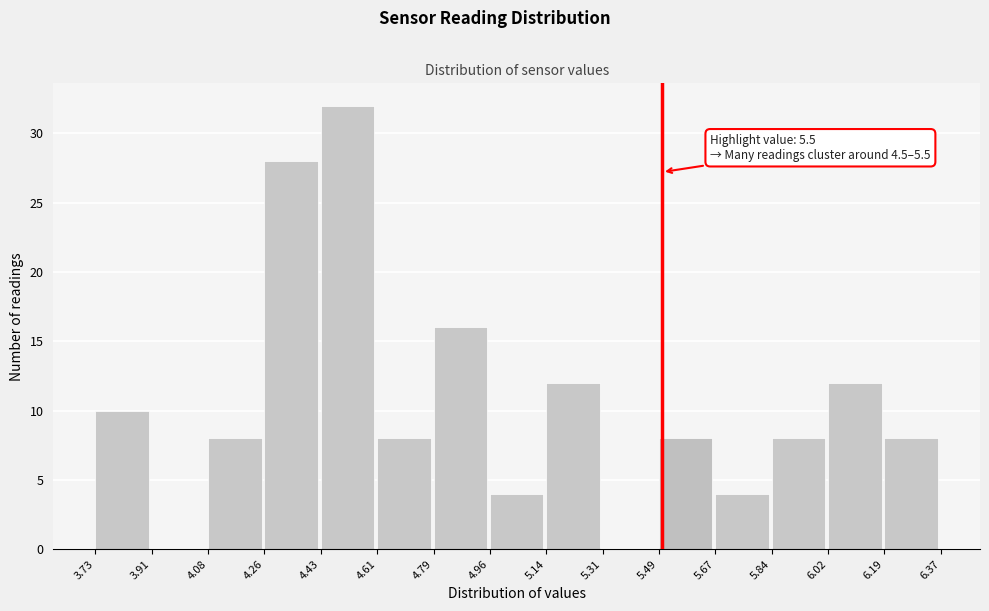

Over which range of the x-axis is the bar tallest?

4.43 to 4.61